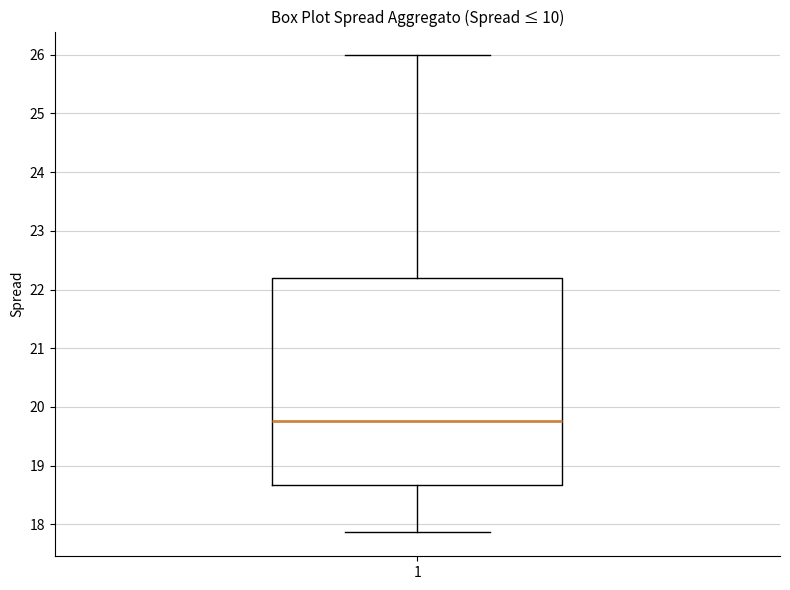

Transcribe this box plot: give where the median line is, the range the box spans, and where the two whiskers end, as read against the y-axis. The values are not printed on the chart, so give them approximately, as read against the axis.

median 19.8, box 18.7 to 22.2, whiskers 17.9 to 26.0